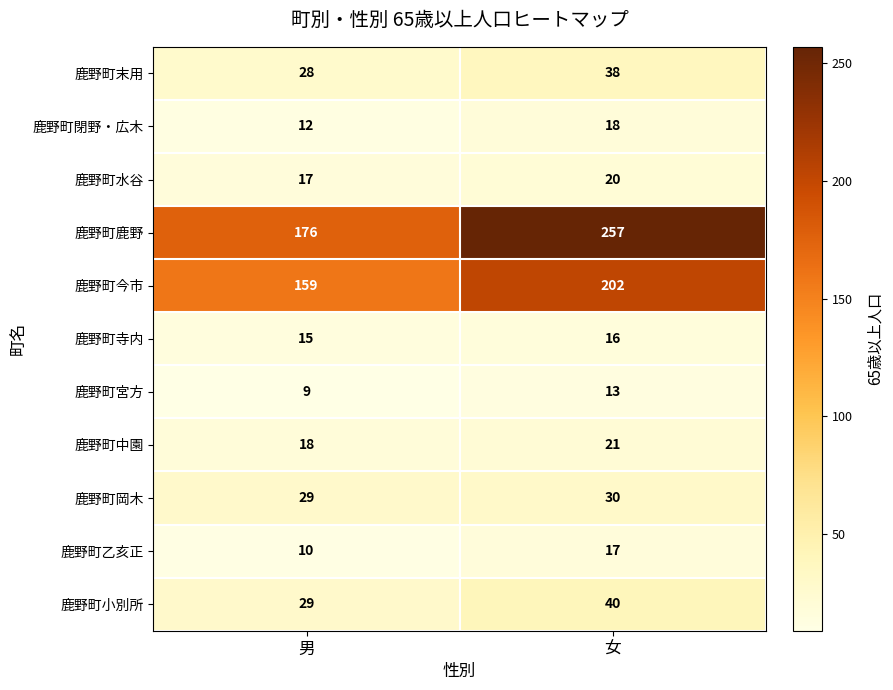

What is the difference between the highest and lowest values at 女?

244